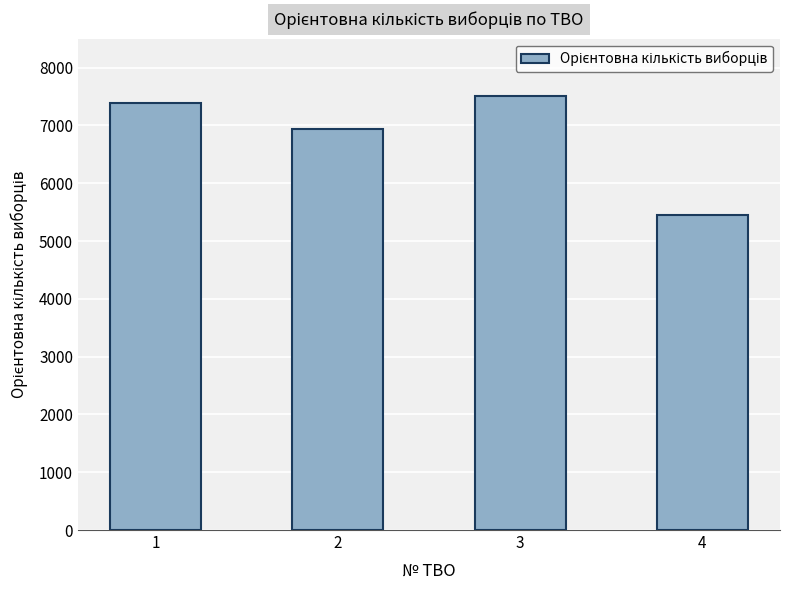

How many data points does each series have?

4